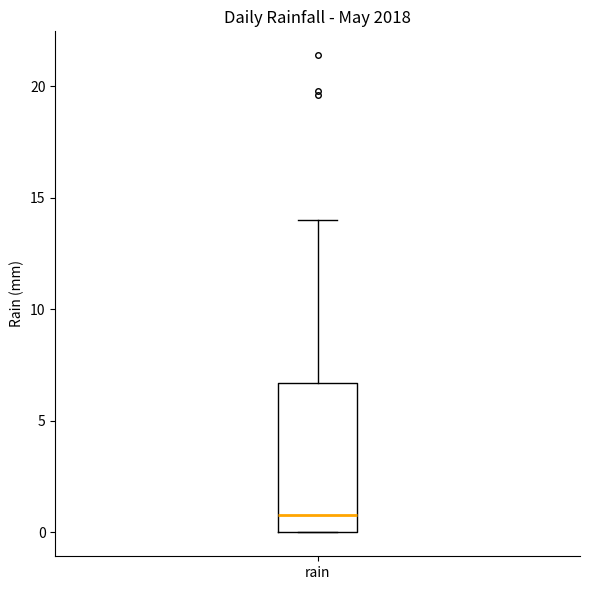

Read this box plot against the y-axis: the position of the median line, the range covered by the box, and the ends of both whiskers. The values are not printed on the chart, so give them approximately, as read against the axis.

median 1.0, box 0.0 to 6.5, whiskers 0.0 to 14.0